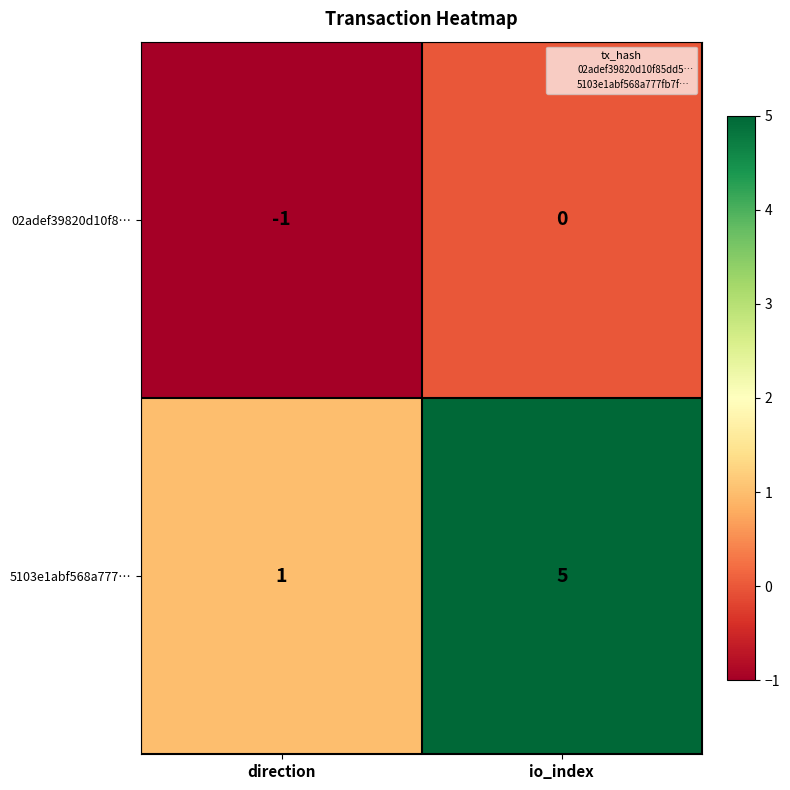

Reading left to right, extract all data points from this chart.

02adef39820d10f8…: -1	0
5103e1abf568a777…: 1	5